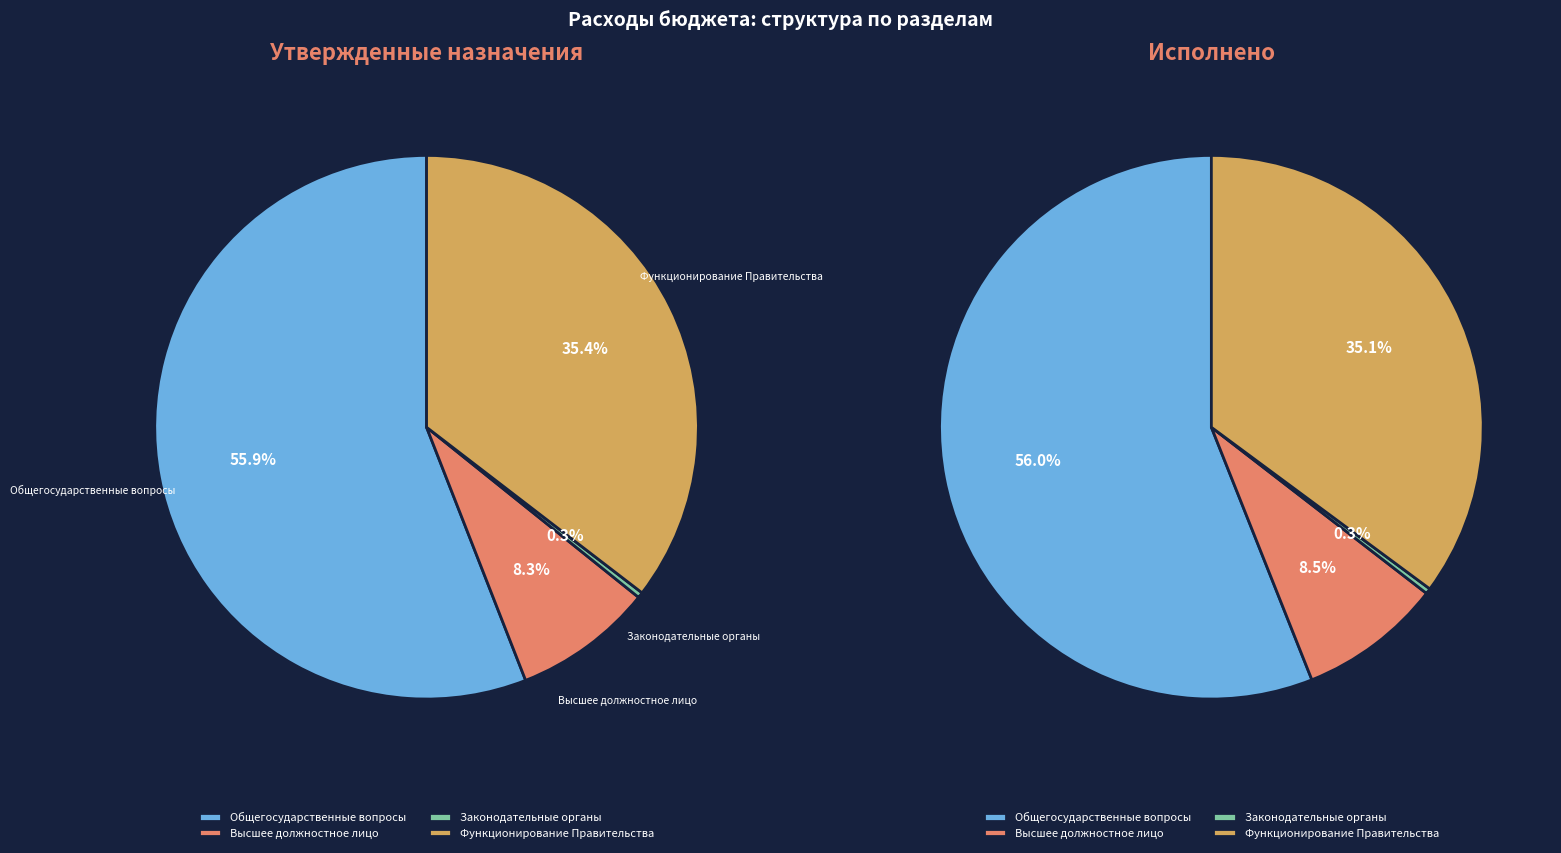

Is it true that Расходы бюджета - всего is 96% of the pie?

False